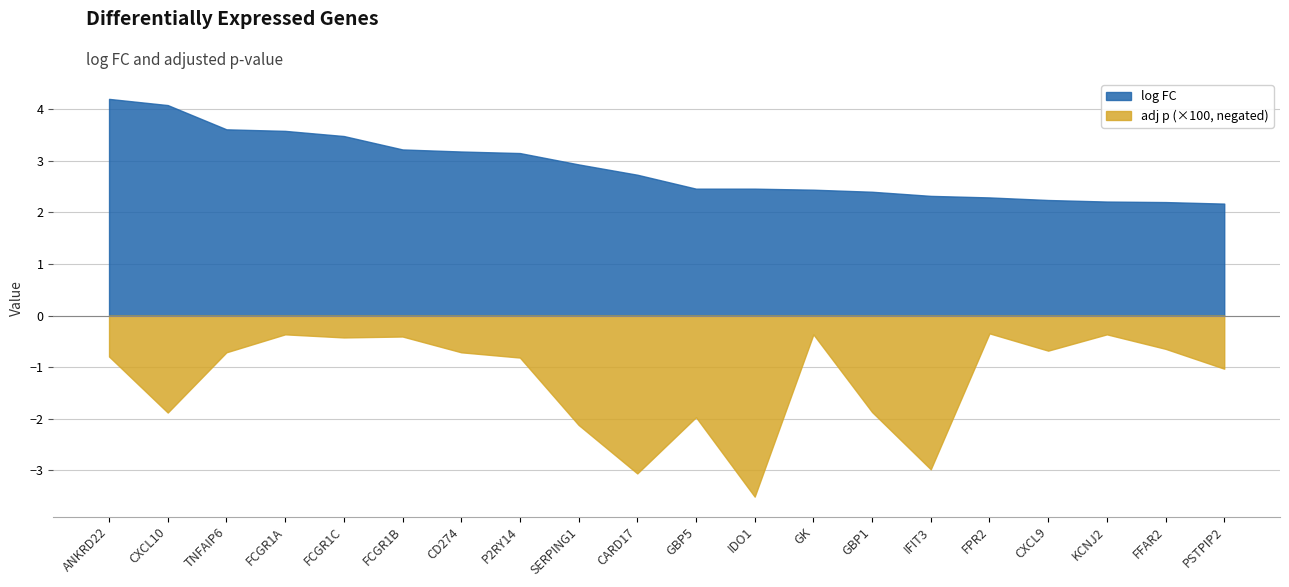

What is the label of the 15th point from the right?

FCGR1B